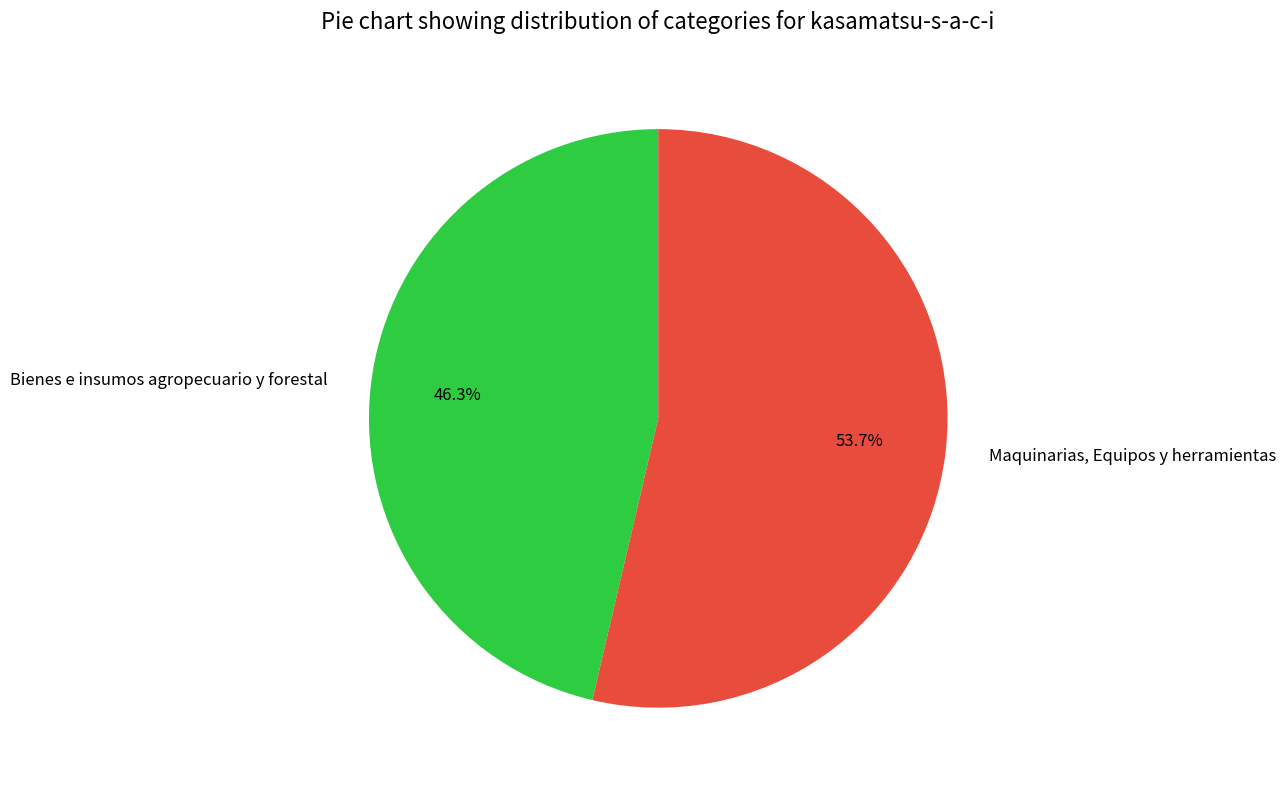

True or false: Bienes e insumos agropecuario y forestal accounts for 46% of the total.

True